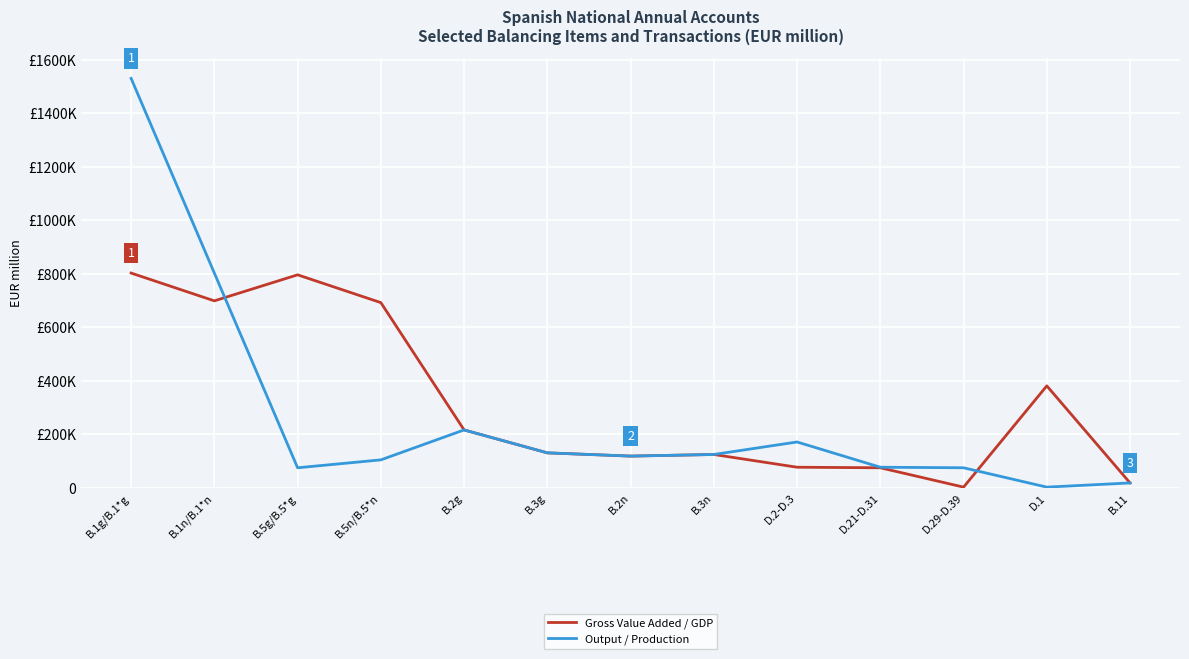

At which label is Output / Production closest to 766045?

B.1n/B.1*n